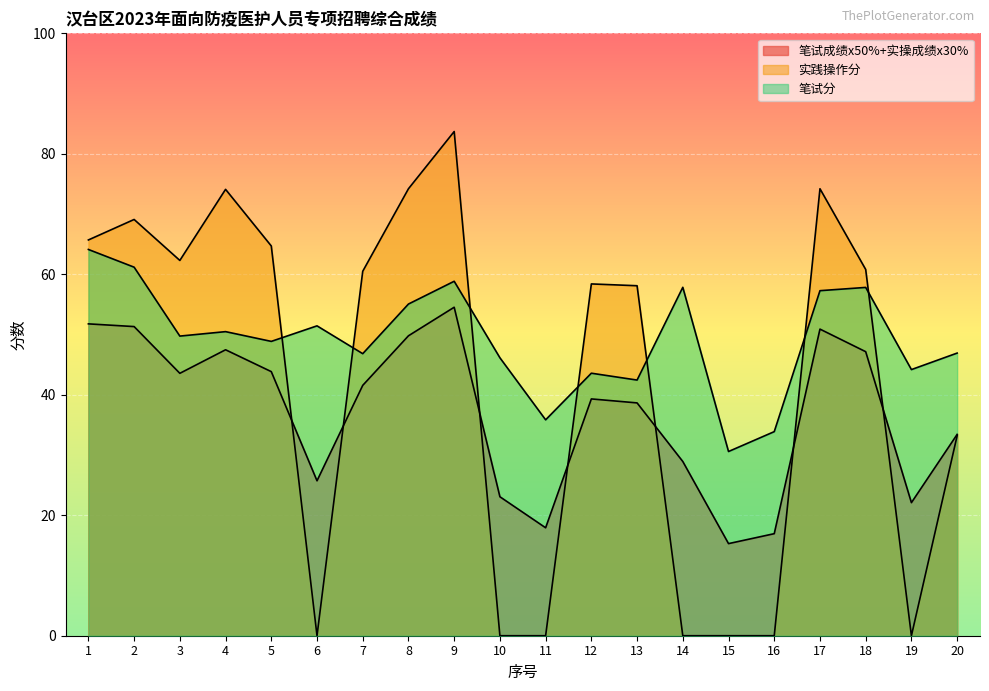

Where is the first local maximum for 笔试分?

4